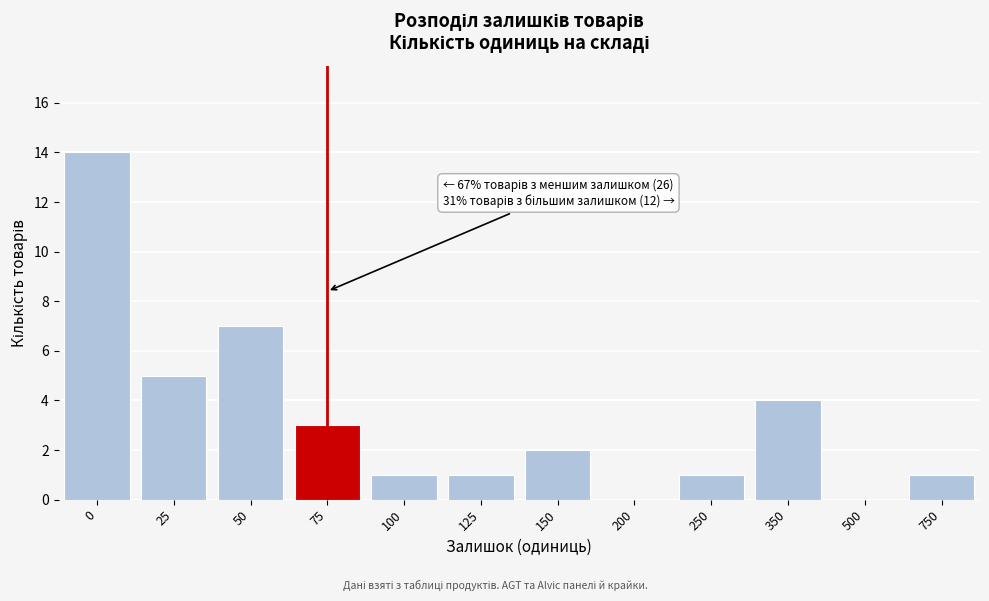

Reading right to left, extract all data points from this chart.

750=1	500=0	350=4	250=1	200=0	150=2	125=1	100=1	75=3	50=7	25=5	0=14